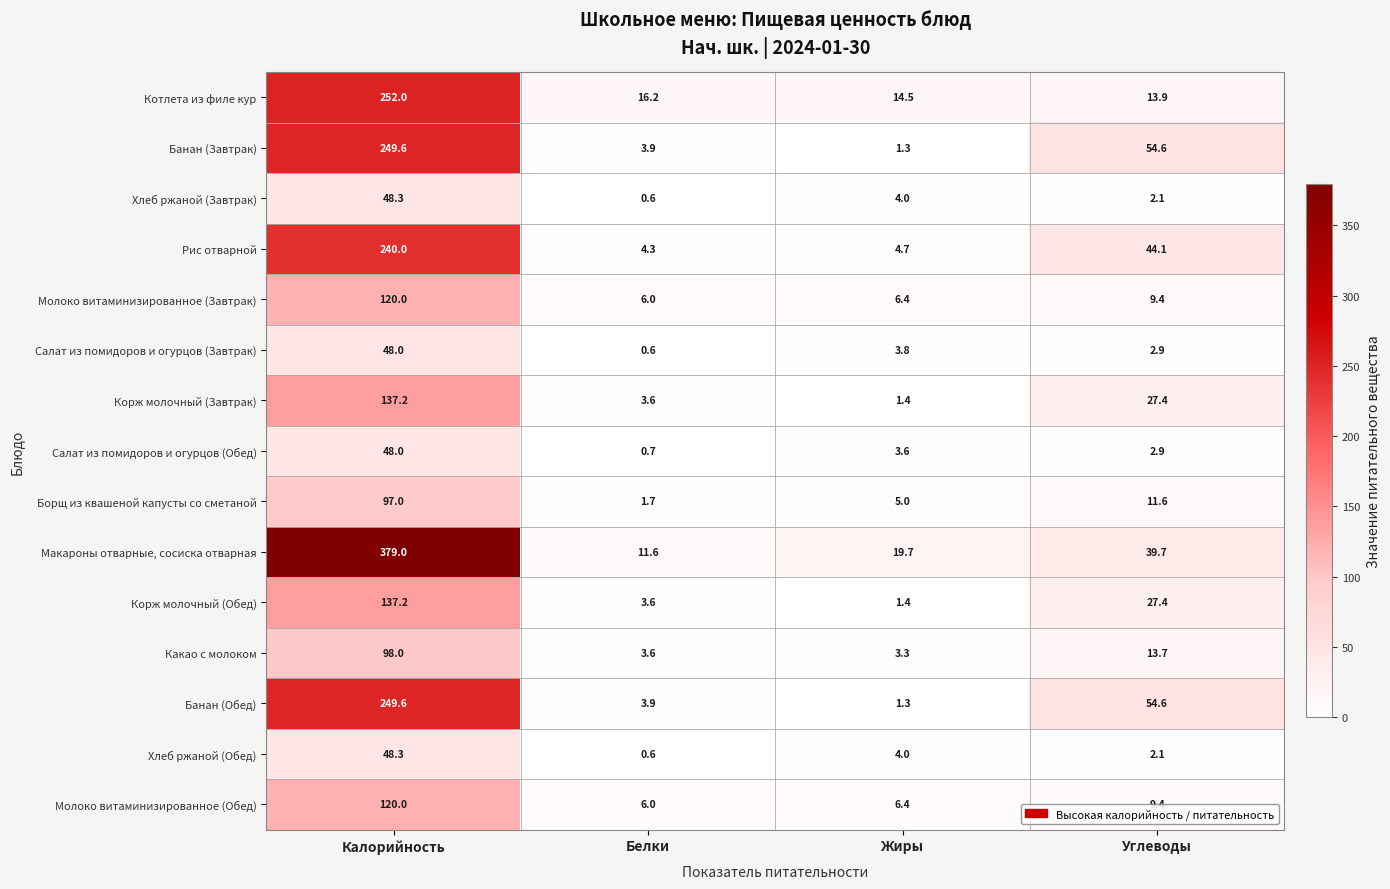

Is it true that Банан (Обед) equals 3.9 at Белки?

True